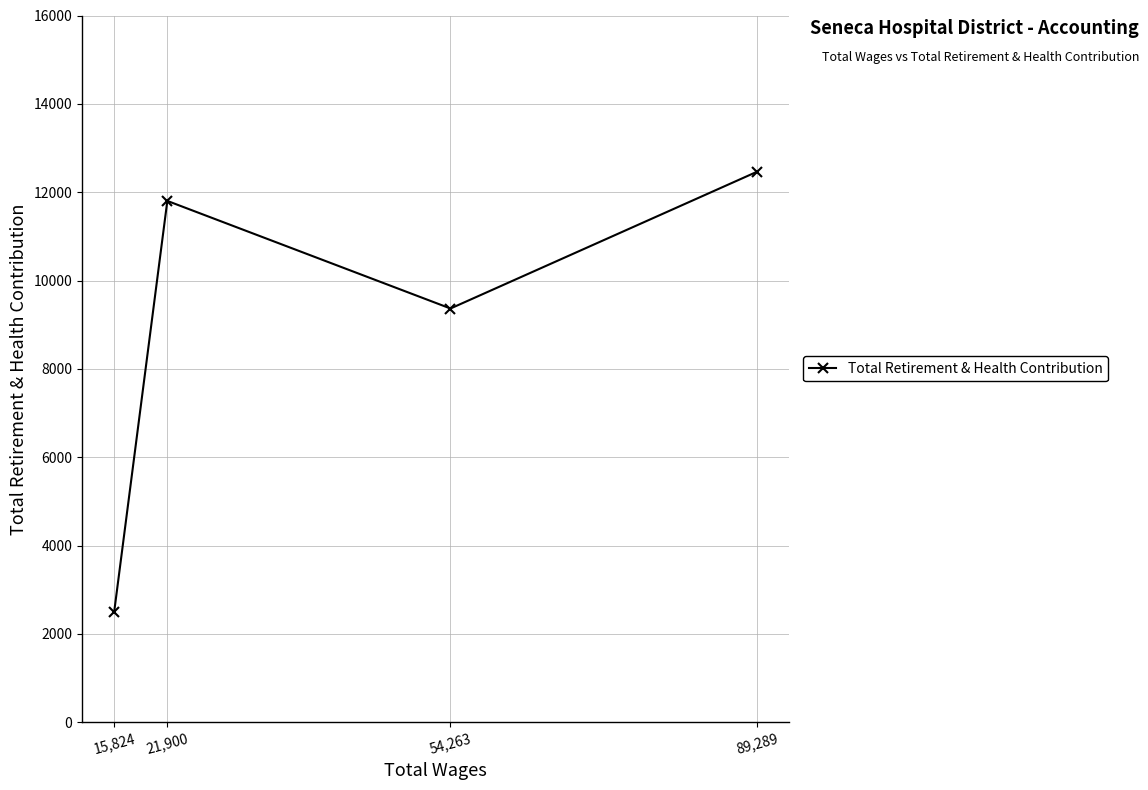

Reading left to right, transcribe all the data shown in this chart.

15,824=2495	21,900=11802	54,263=9366	89,289=12462